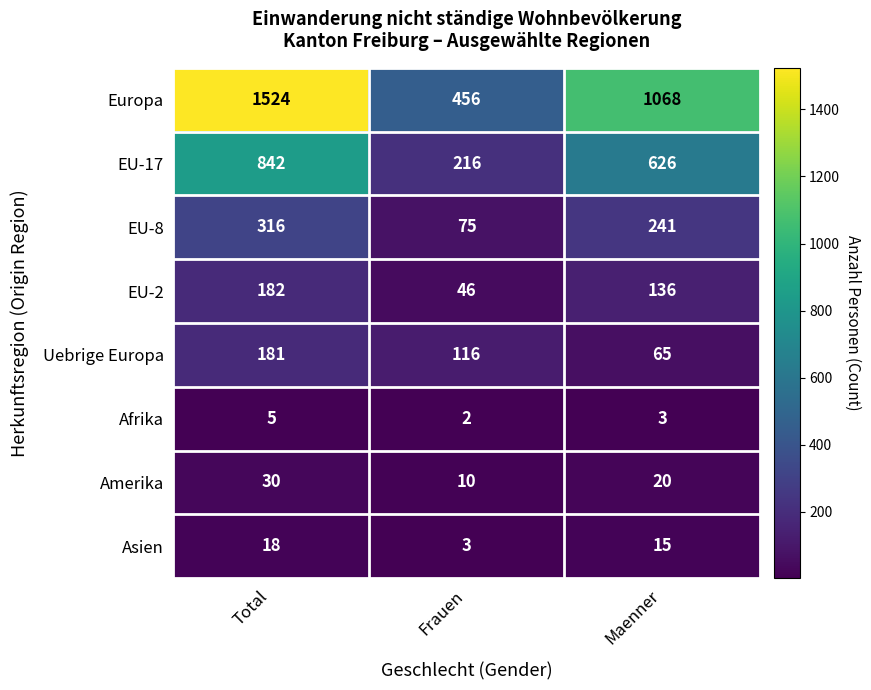

What is the difference between the maximum and minimum values in the Amerika series?

20